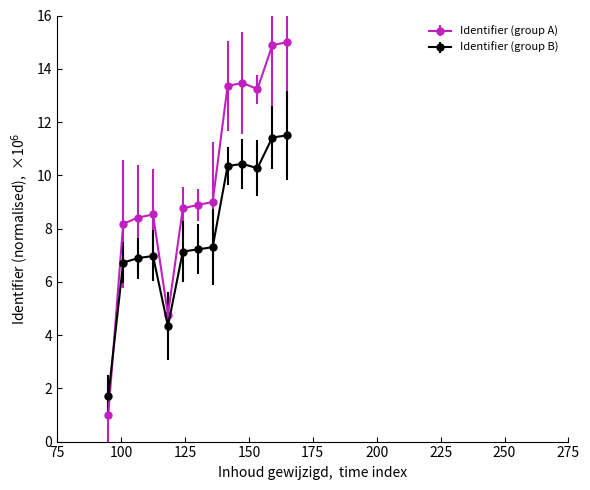

Which series has the largest total across all categories?

Identifier (group A)